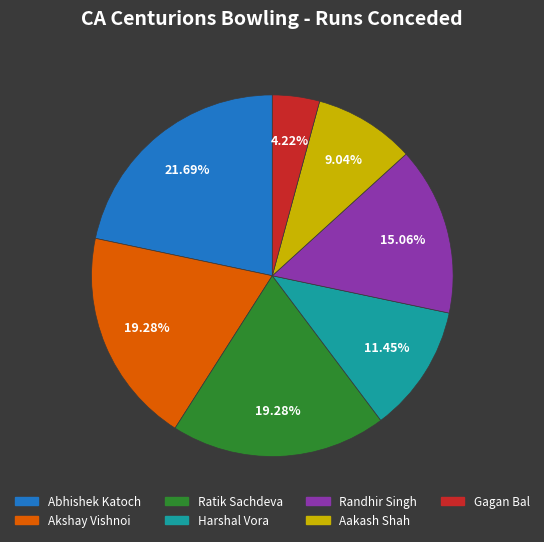

Combined, do Akshay Vishnoi and Gagan Bal account for over 50%?

No